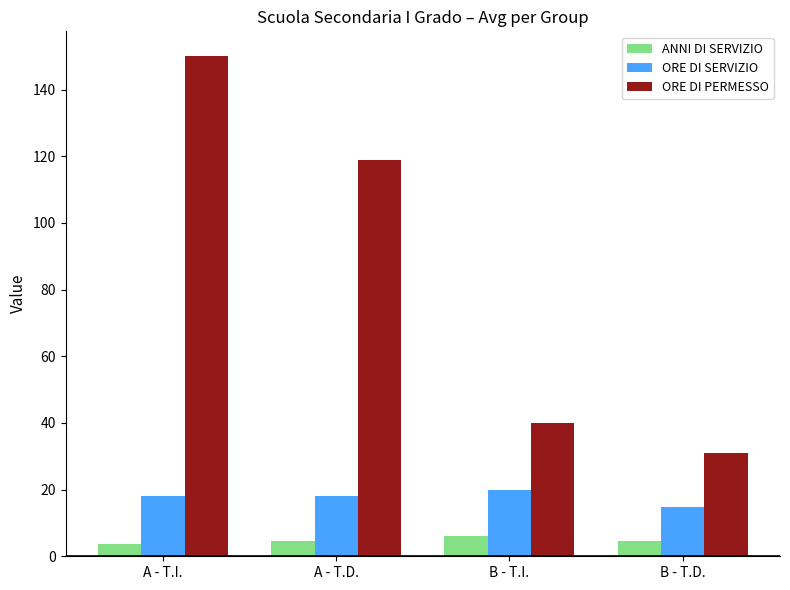

What is the total value across all series at B - T.D.?

50.4